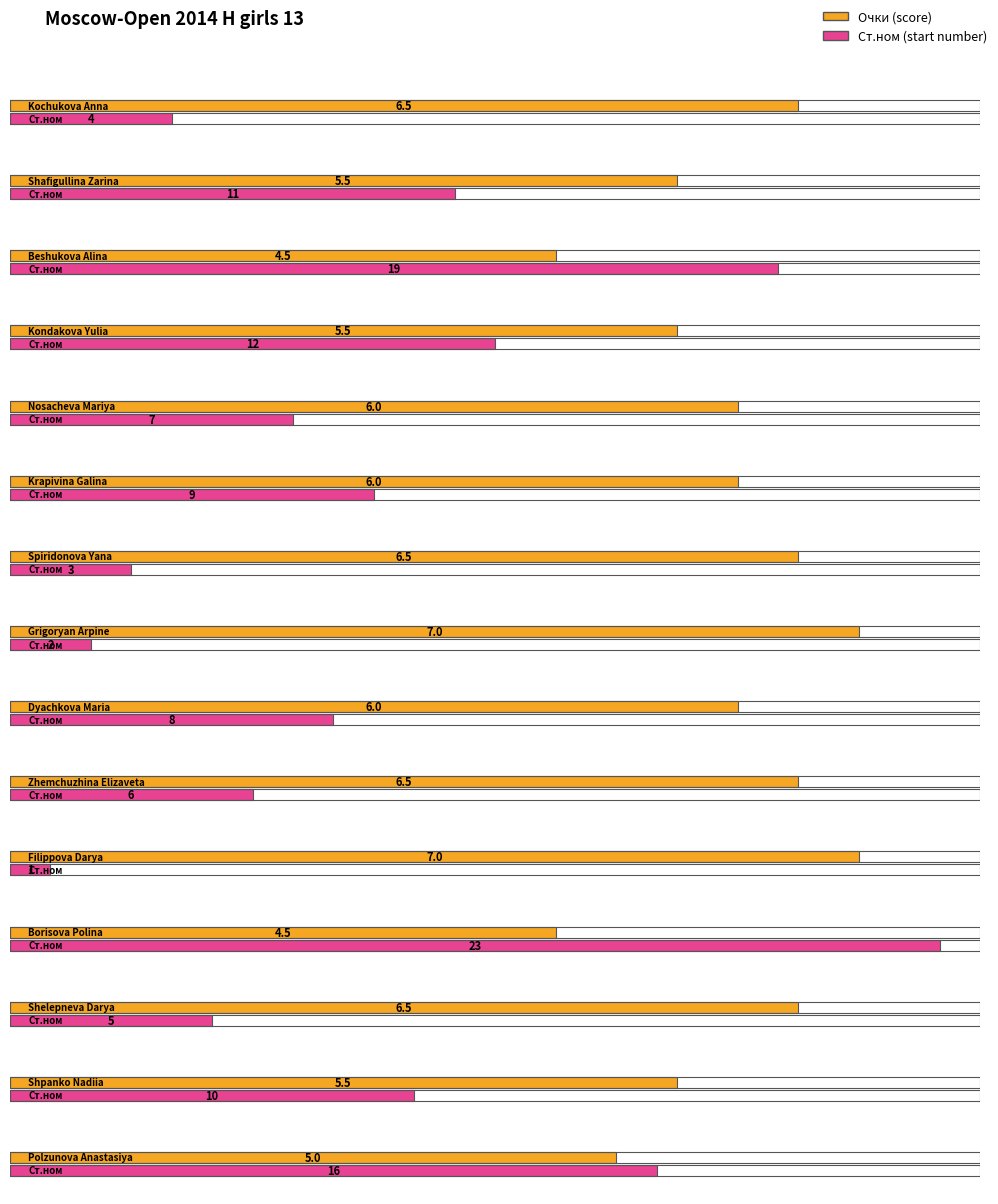

How many series are shown in this chart?

2